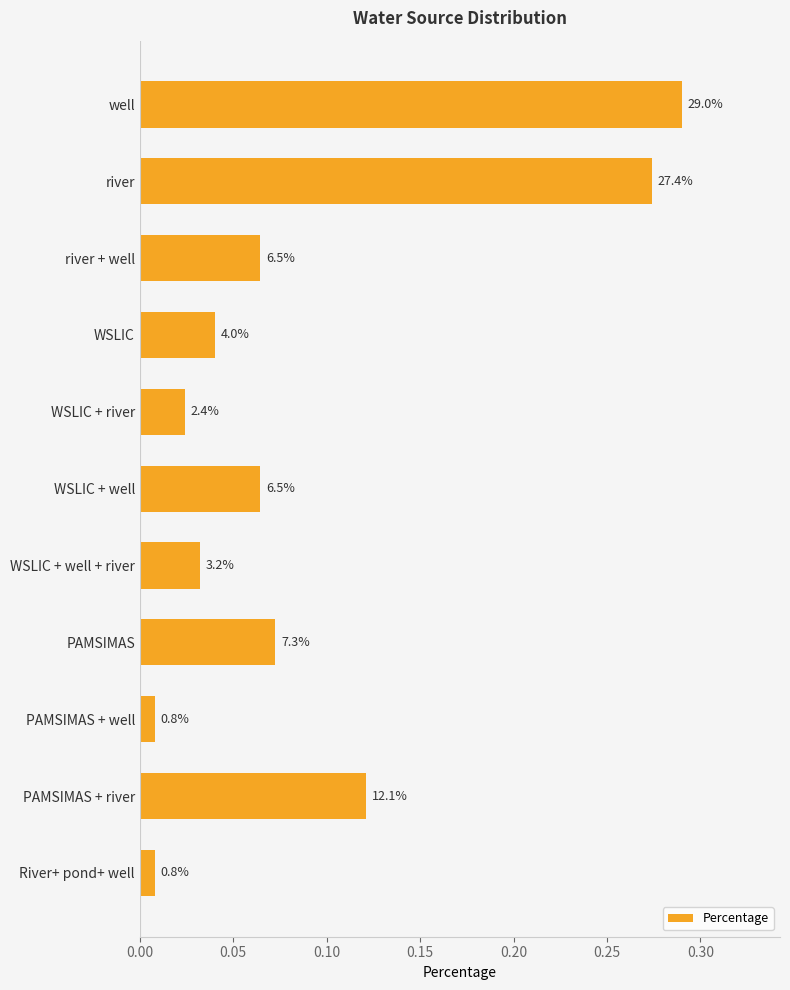

What is the difference between the second highest and second lowest values?

0.3